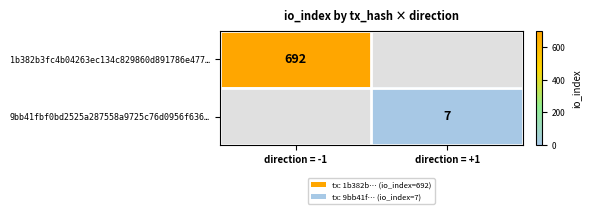

At how many categories does at least one series exceed 486?

1